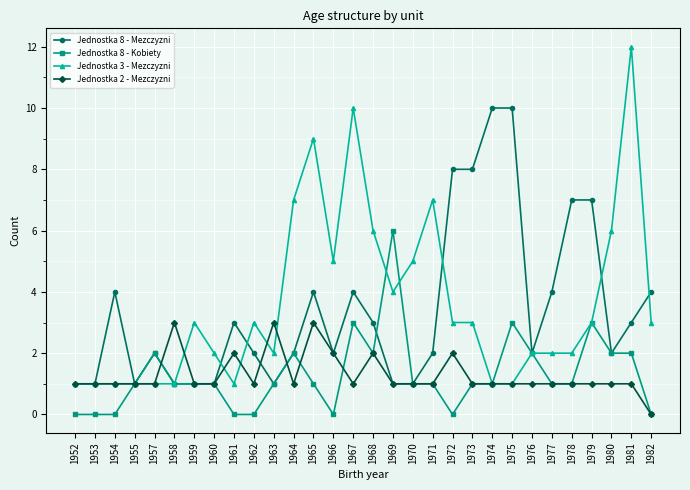

What is the sum of all Jednostka 2 - Mezczyzni values?

39